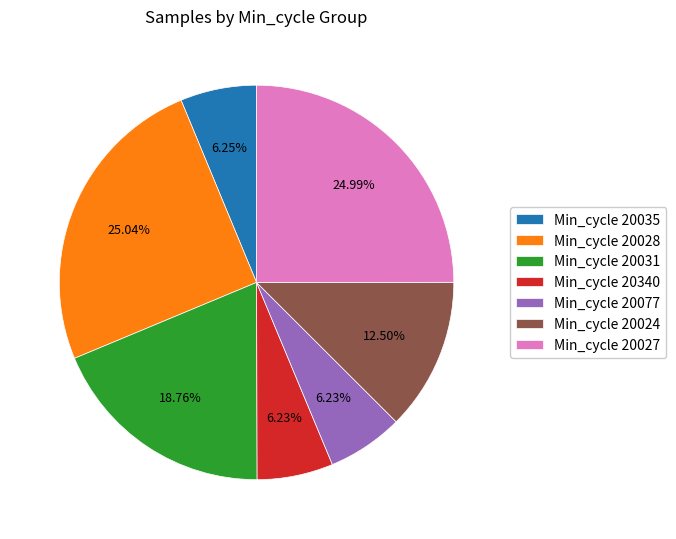

Between Min_cycle 20027 and Min_cycle 20035, which is larger?

Min_cycle 20027